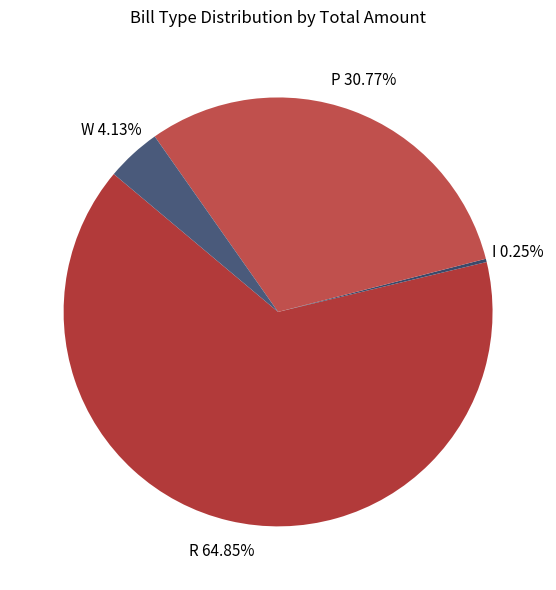

What is the majority slice?

R